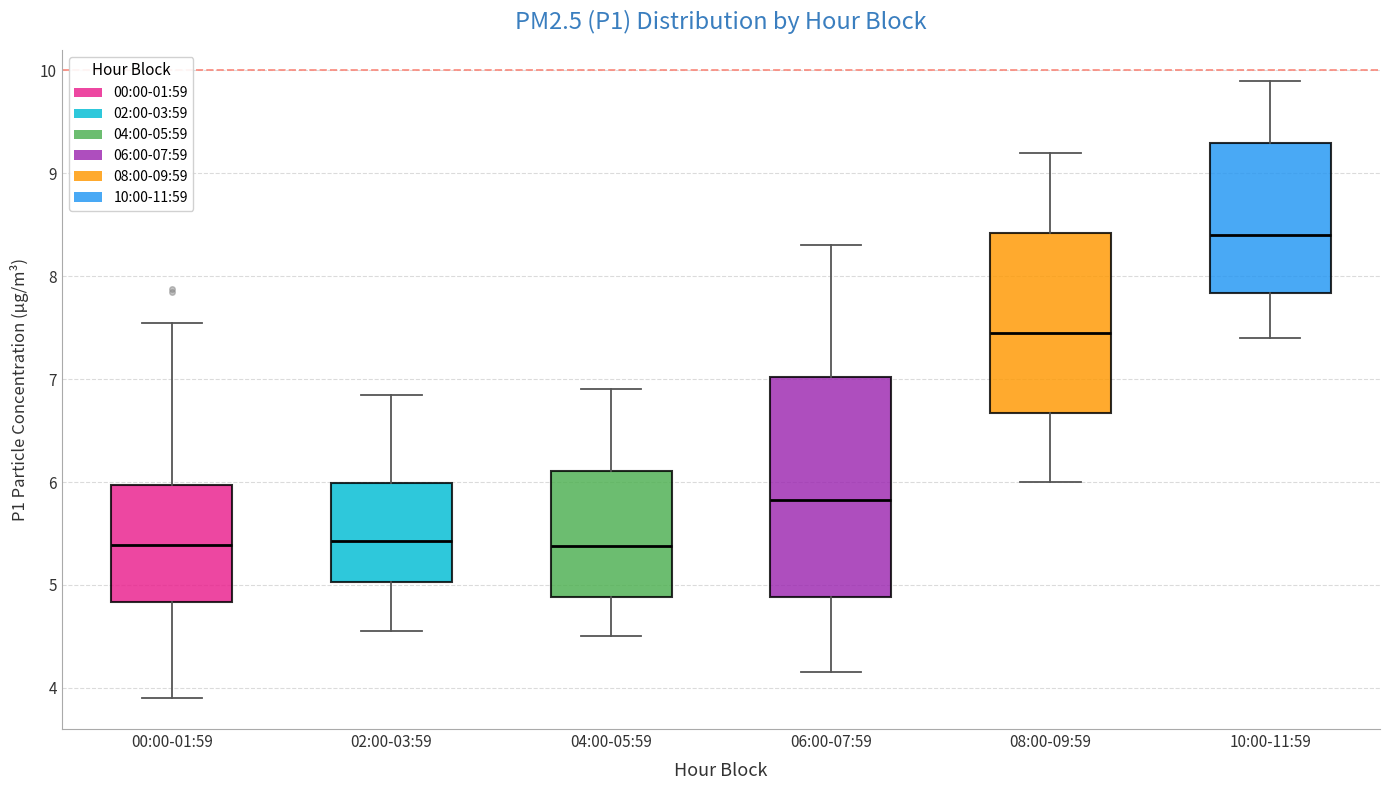

Reading left to right, read every box against the y-axis: the position of its median line, the range the box covers, and the ends of its whiskers. The values are not printed on the chart, so give them approximately, as read against the axis.

00:00-01:59: median 5.4, box 4.8 to 6.0, whiskers 3.9 to 7.6
02:00-03:59: median 5.4, box 5.0 to 6.0, whiskers 4.6 to 6.9
04:00-05:59: median 5.4, box 4.9 to 6.1, whiskers 4.5 to 6.9
06:00-07:59: median 5.8, box 4.9 to 7.0, whiskers 4.2 to 8.3
08:00-09:59: median 7.5, box 6.7 to 8.4, whiskers 6.0 to 9.2
10:00-11:59: median 8.4, box 7.8 to 9.3, whiskers 7.4 to 9.9